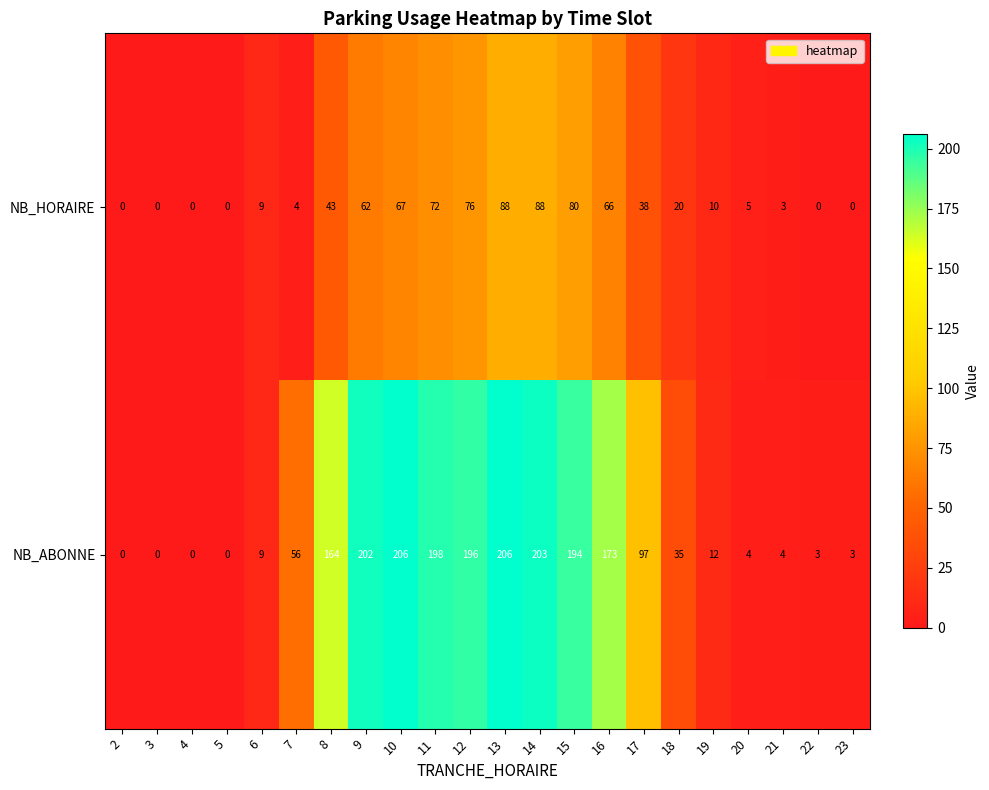

Which series has the largest range (max minus min)?

NB_ABONNE